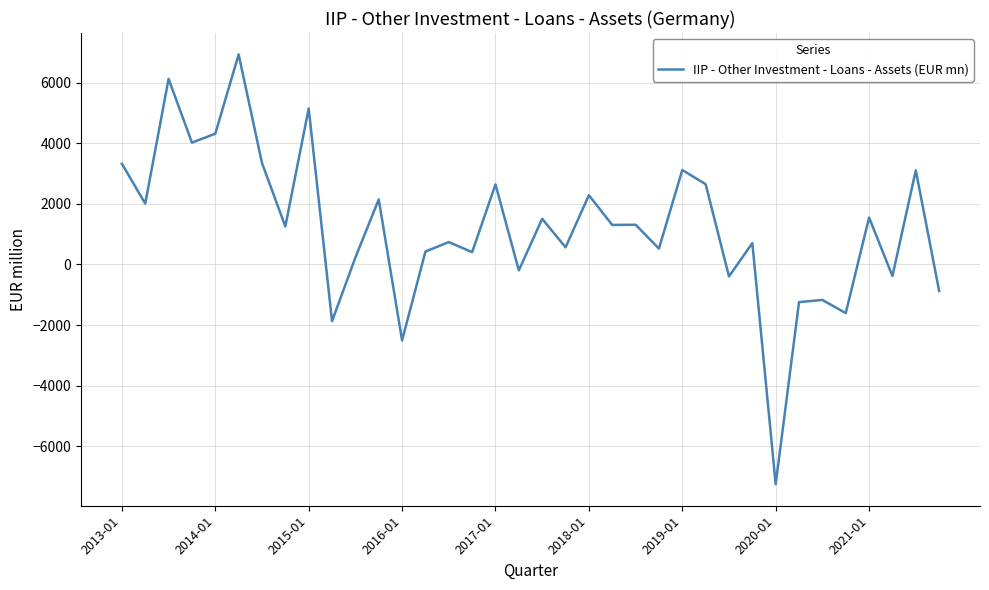

How many values are below 1306?

18